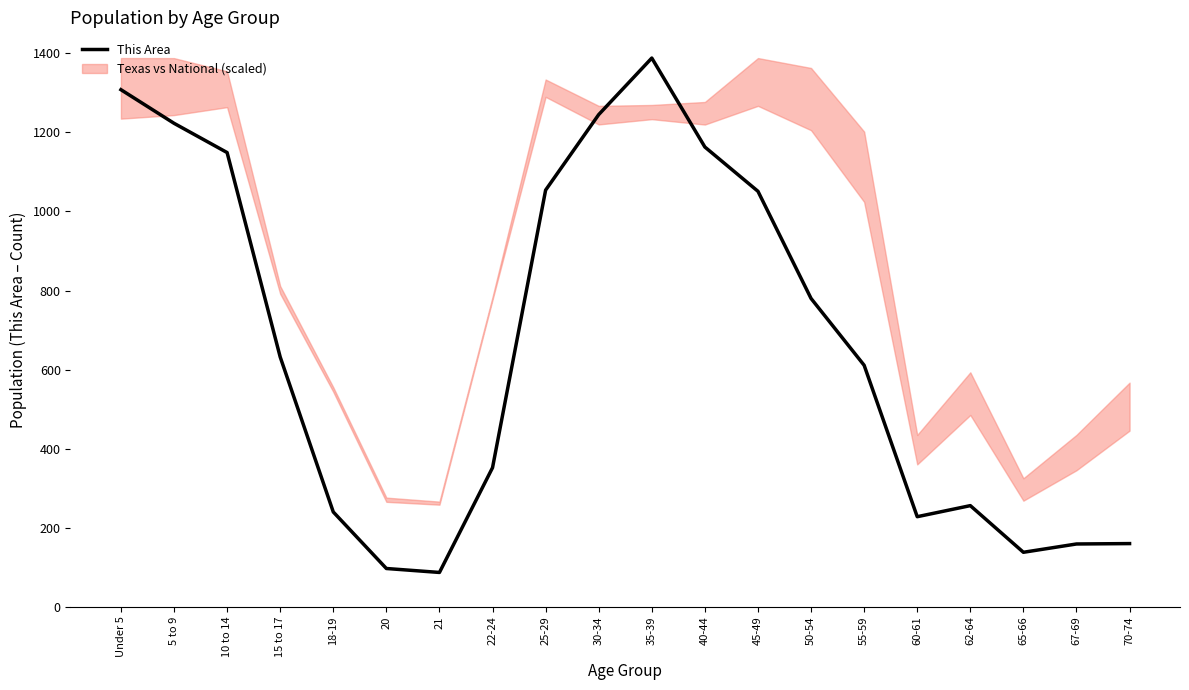

At which label is the value closest to 737?

50-54